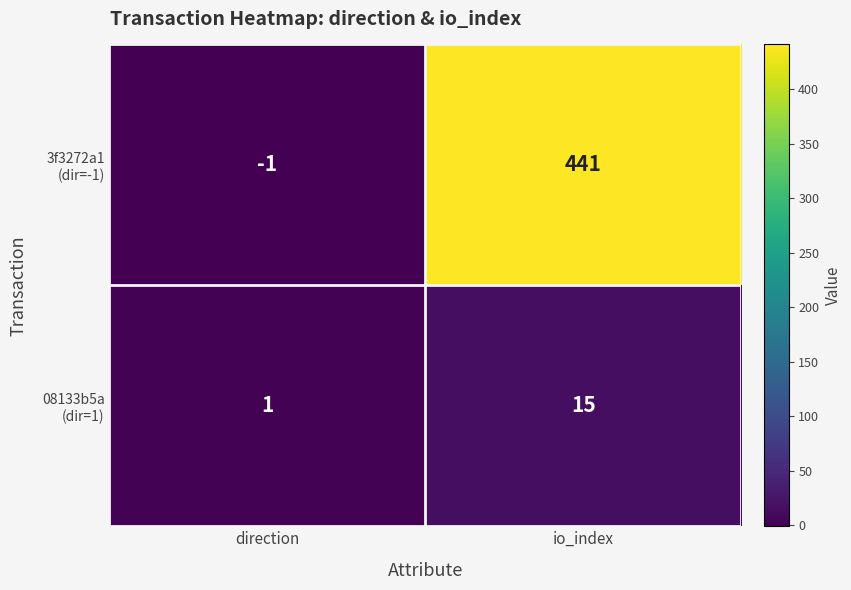

Which category has the highest value across all series?

io_index